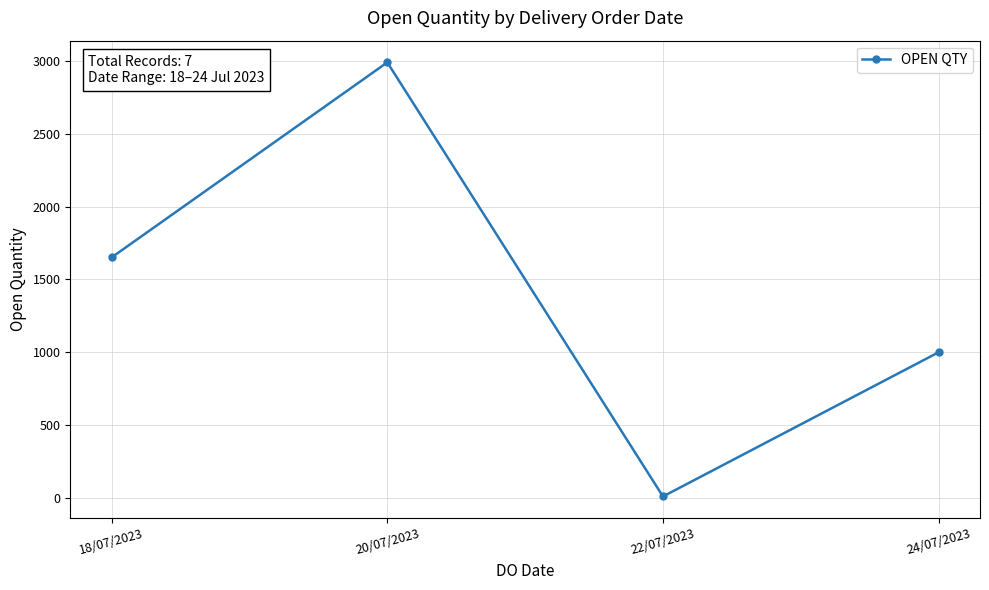

How many lines are shown in the chart?

1